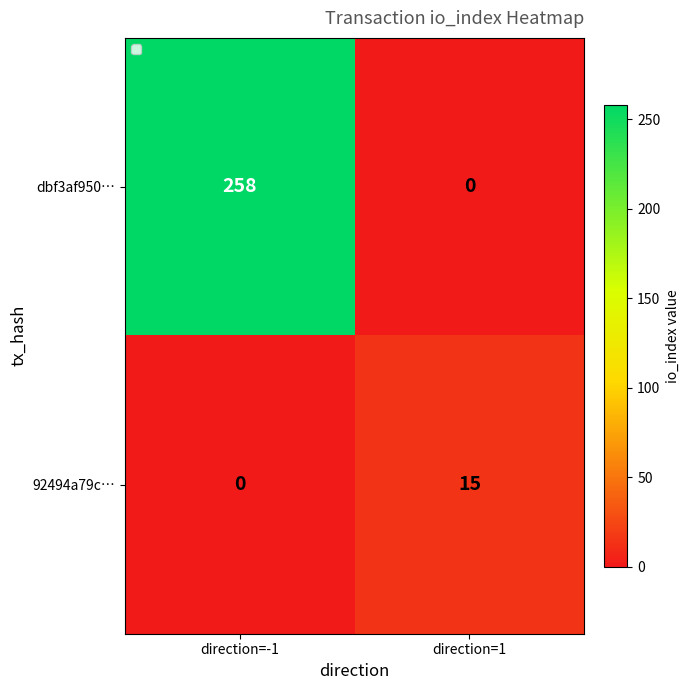

Read the dbf3af950… value at direction=-1.

258